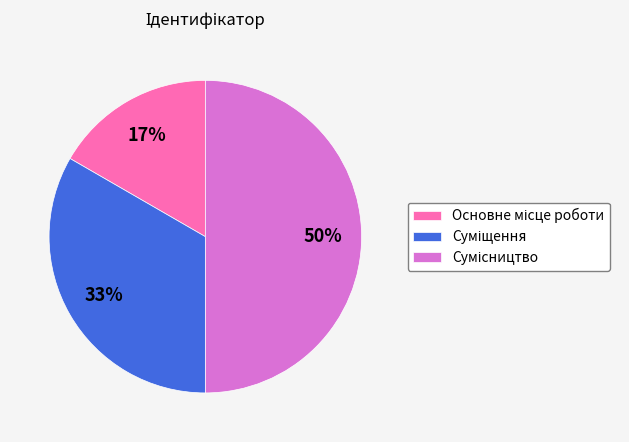

To the nearest percent, what is the average slice percentage?

33%